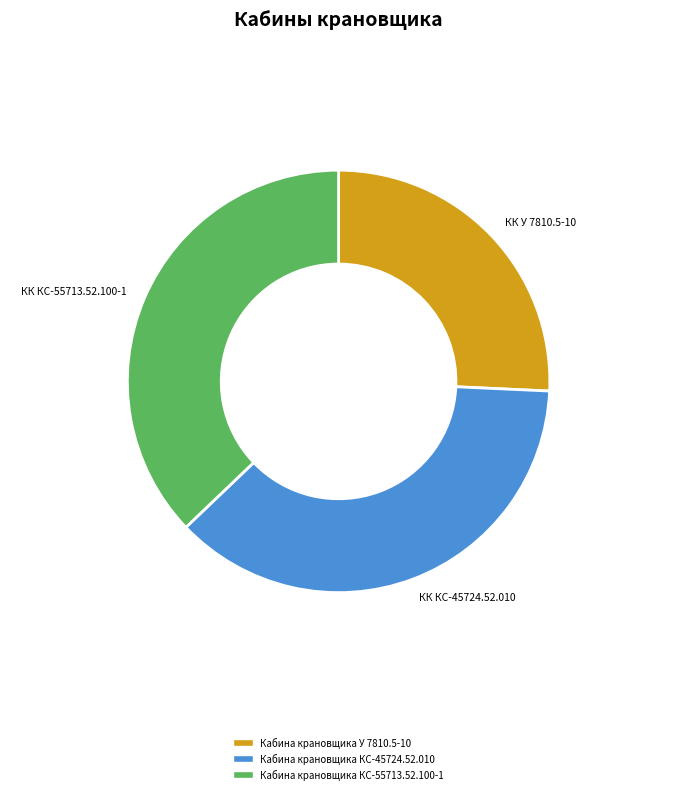

What is the ratio of the value at Кабина крановщика КС-45724.52.010 to the value at Кабина крановщика КС-55713.52.100-1?

1.0